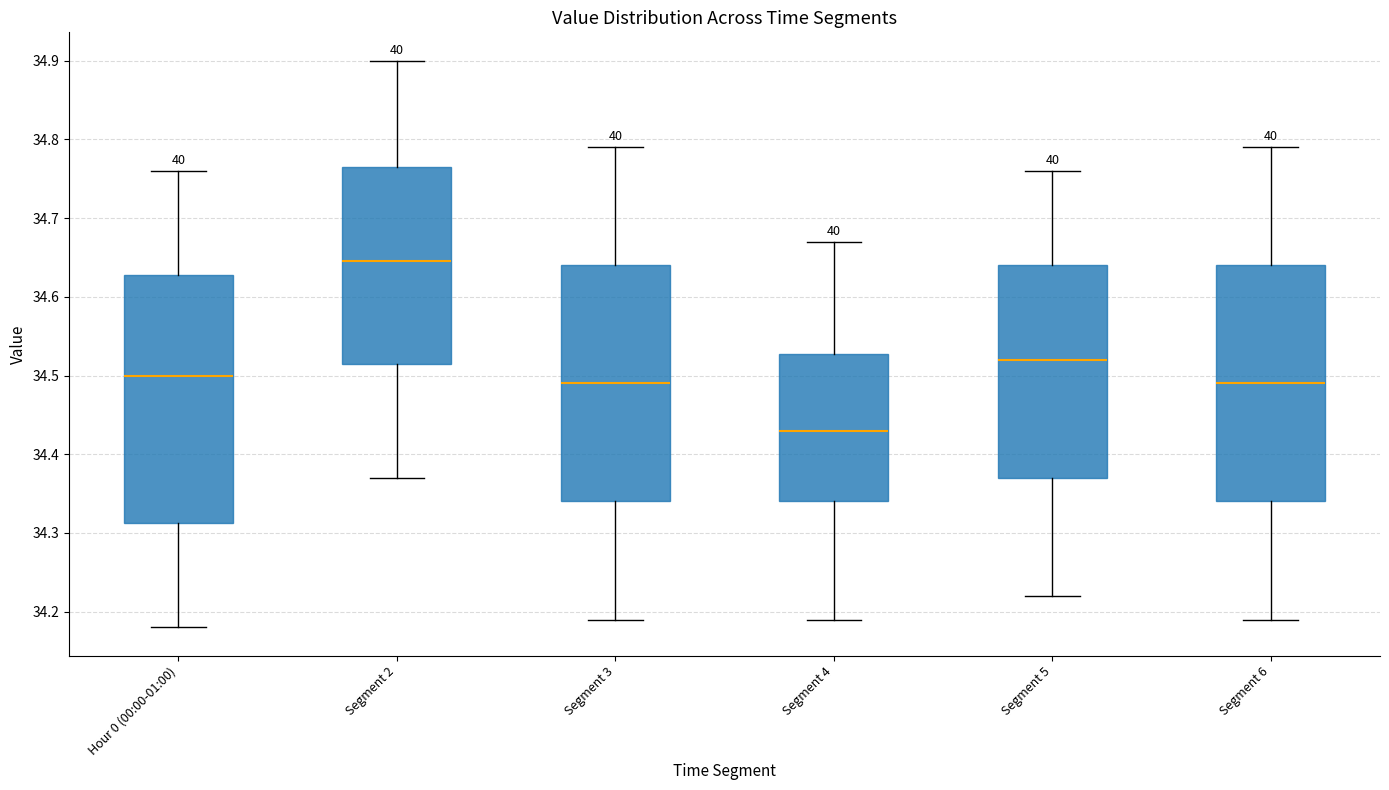

Where does the upper whisker of the box for Segment 2 end on the y-axis? The values are not printed on the chart, so give them approximately, as read against the axis.

34.90